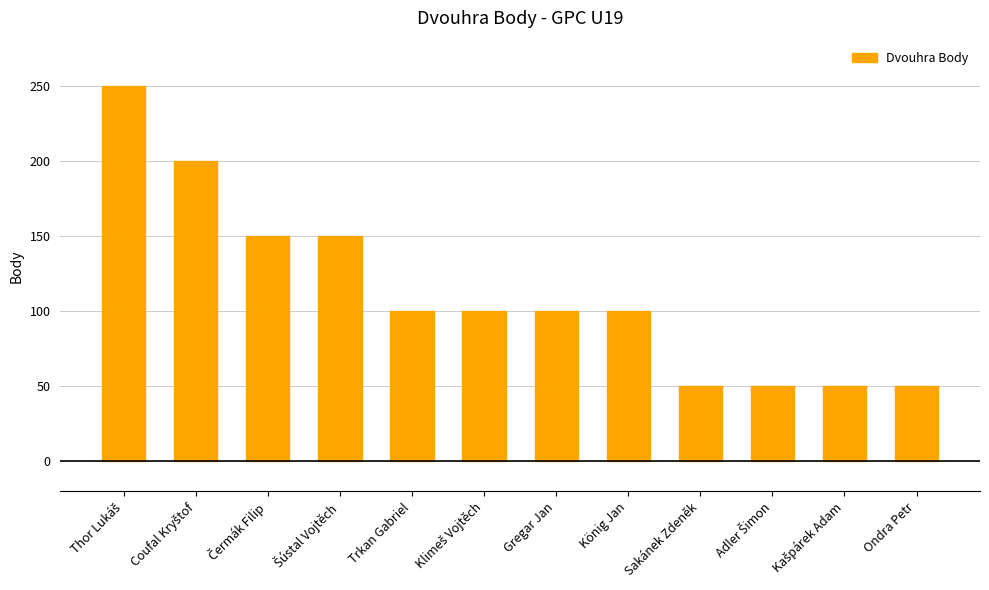

What is the sum of all values?

1350